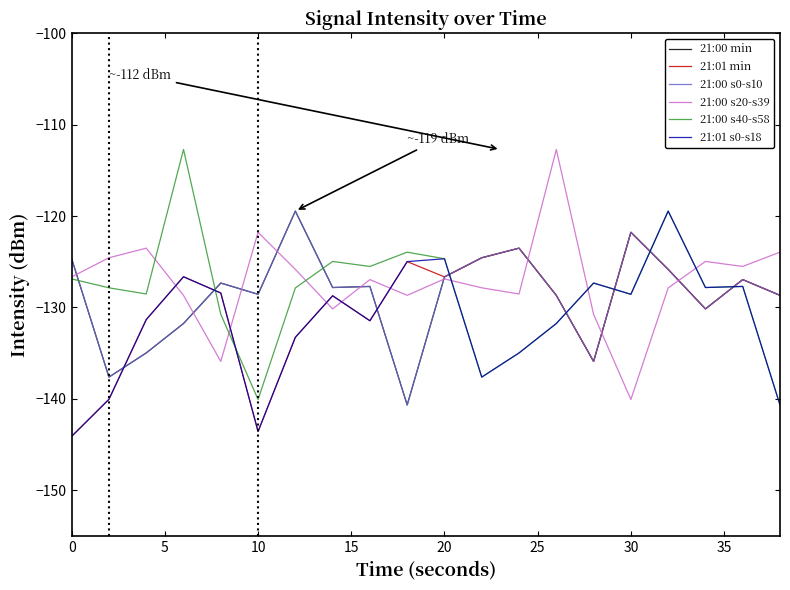

What is the sum of all 21:01 min values?

-2605.3